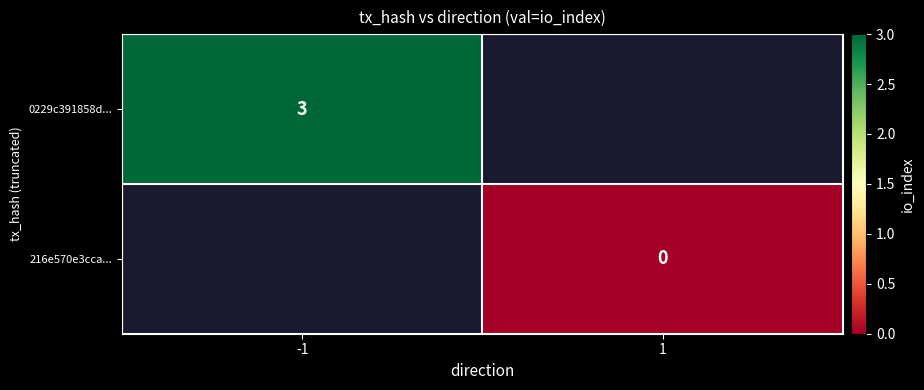

Is it true that 0229c391858d... equals 3 at -1?

True